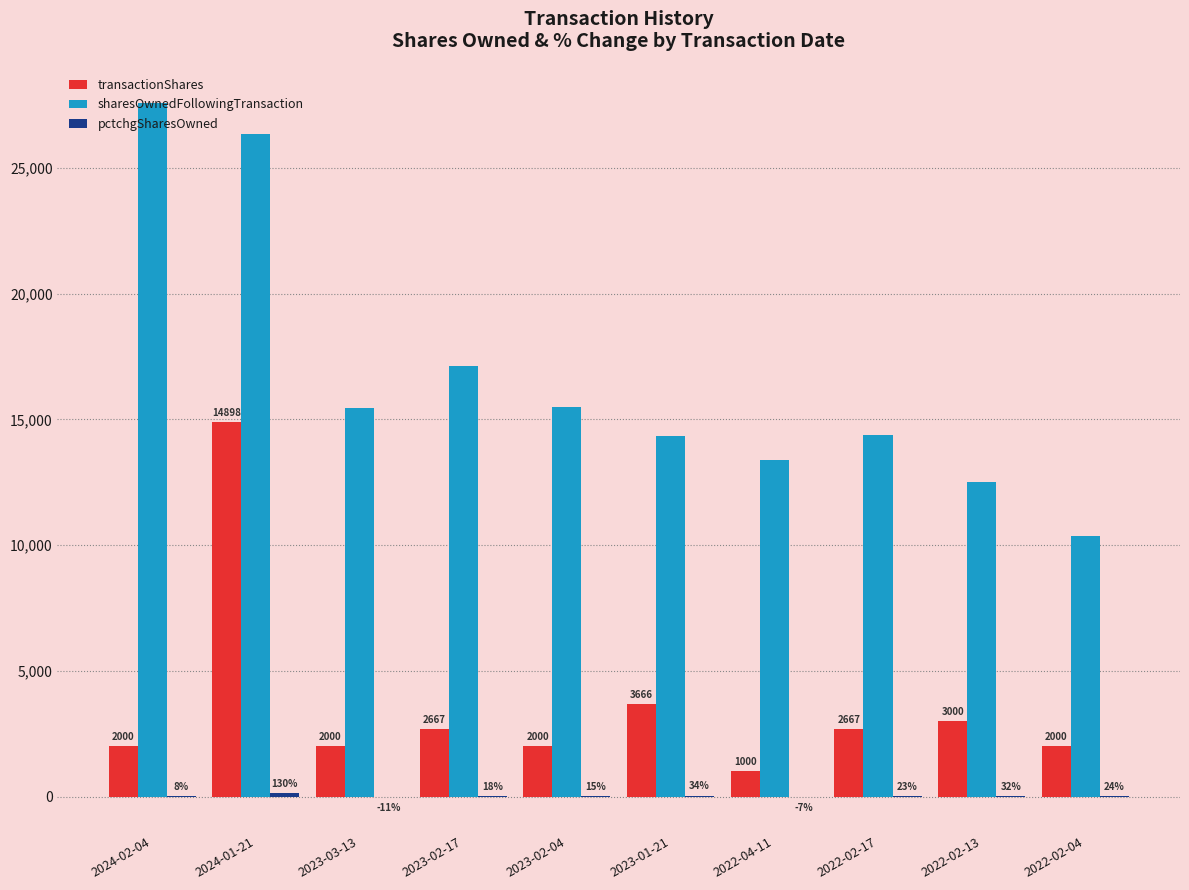

True or false: transactionShares has a value of 3000 at 2022-02-13.

True